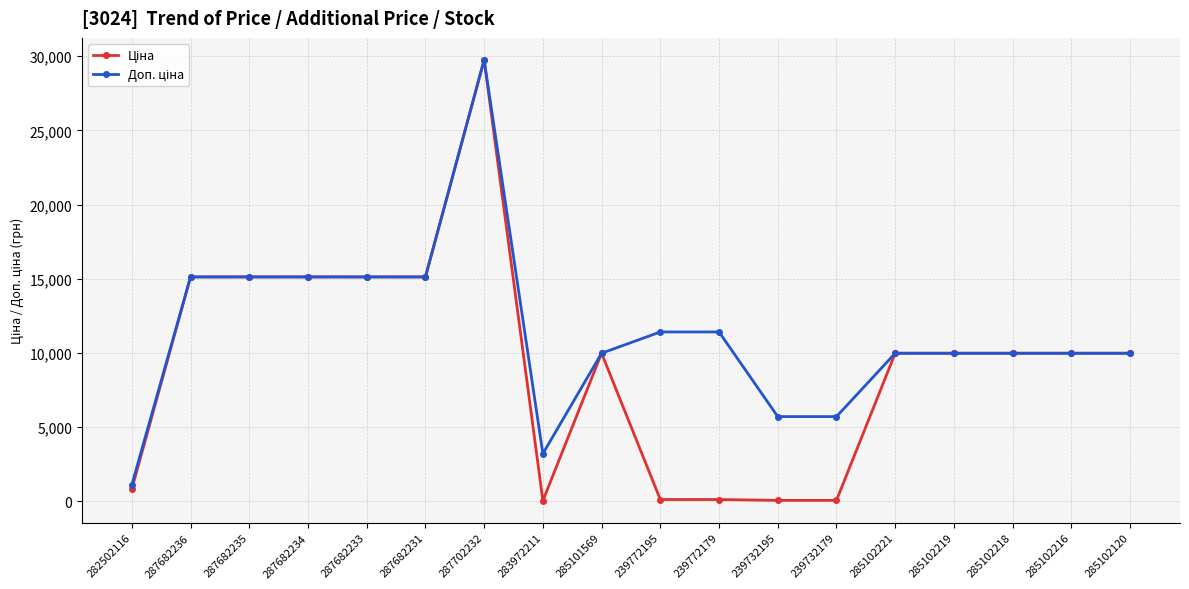

At which category does the chart reach its peak across all series?

287702232